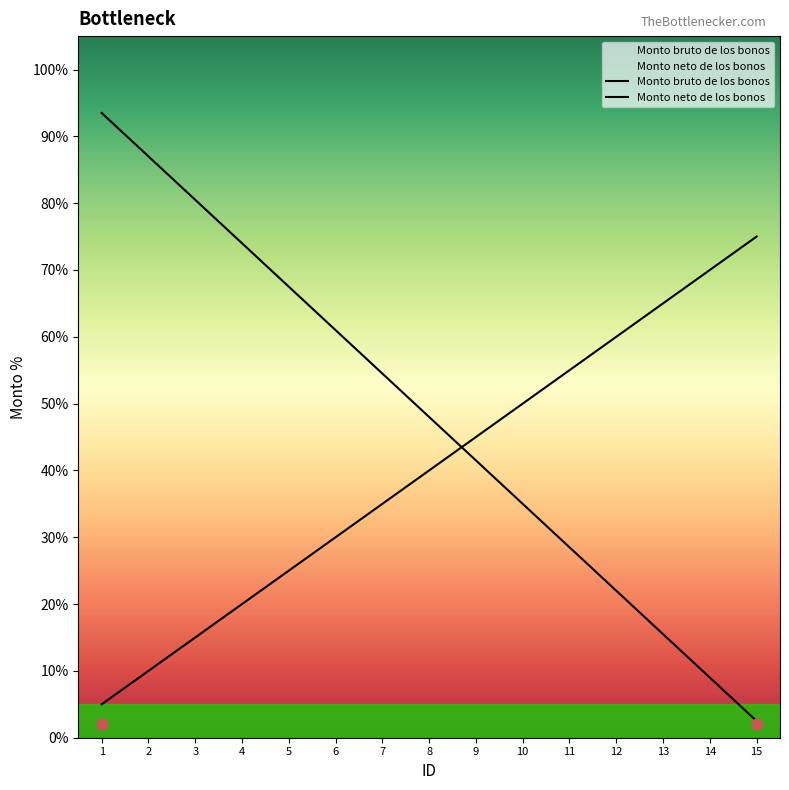

Which series contains the highest Y value?

Monto bruto de los bonos